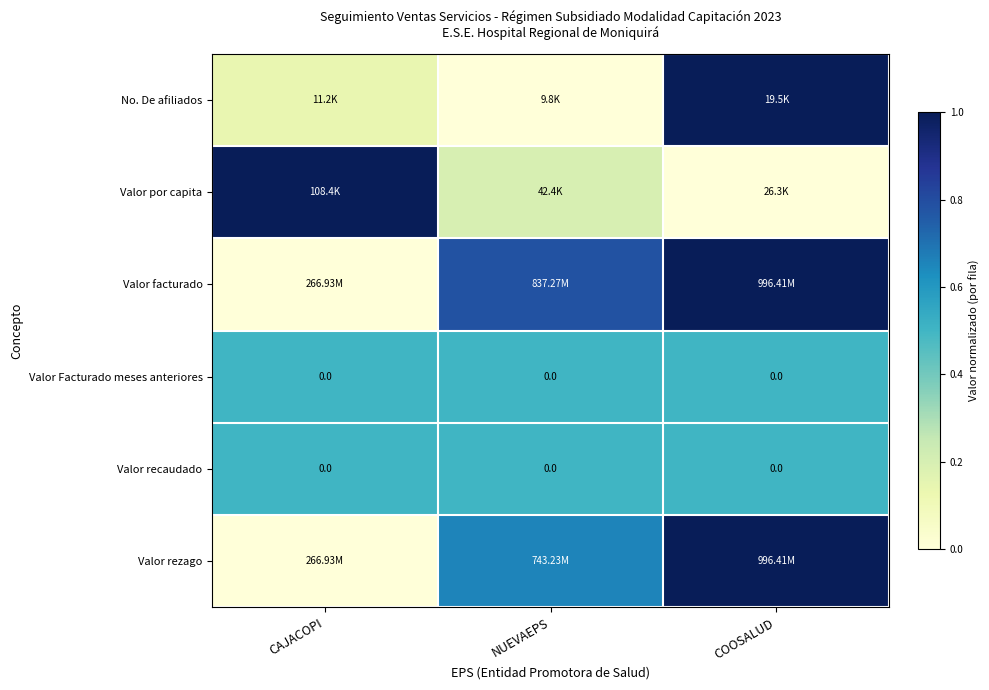

How many data points does each series have?

3